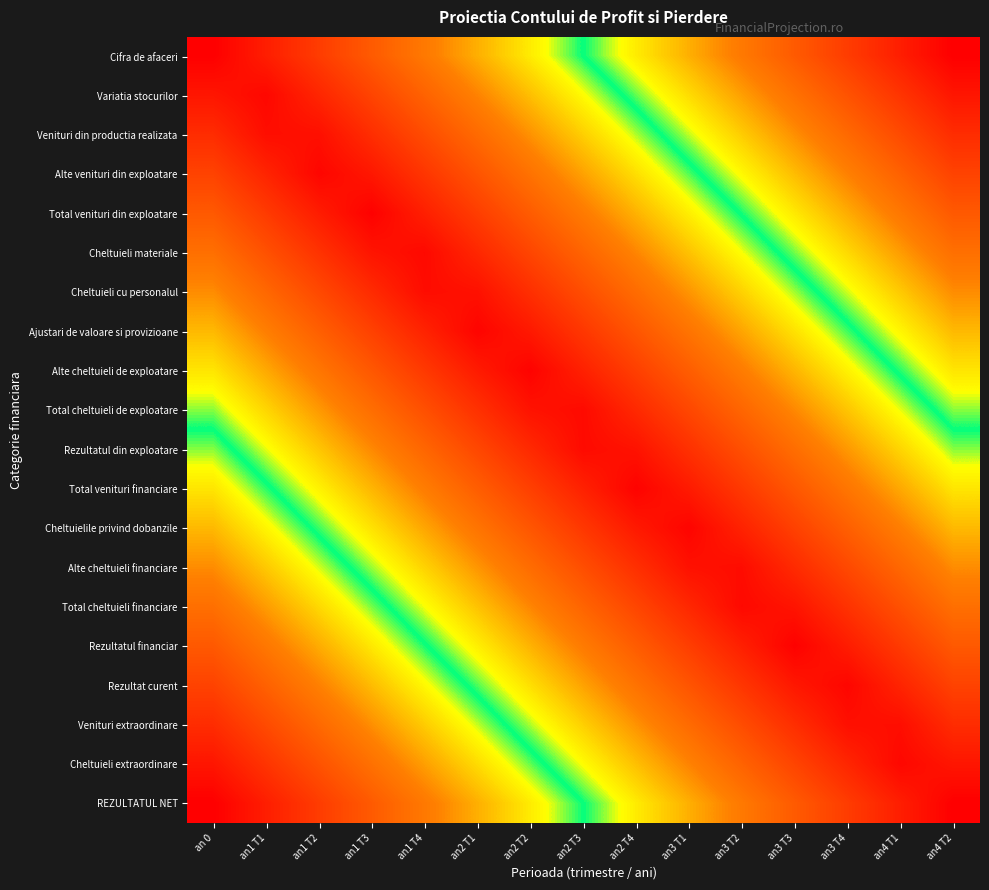

At which category is the sum across all series the highest?

an 0